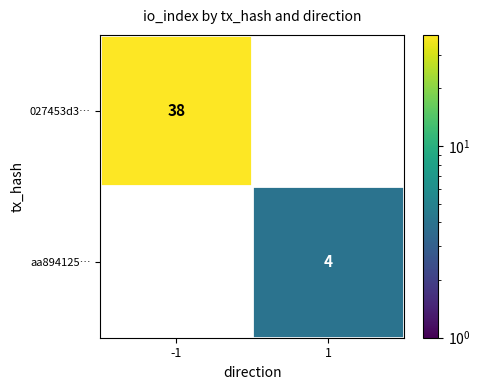

The value of aa894125… at 1 is 4. True or false?

True